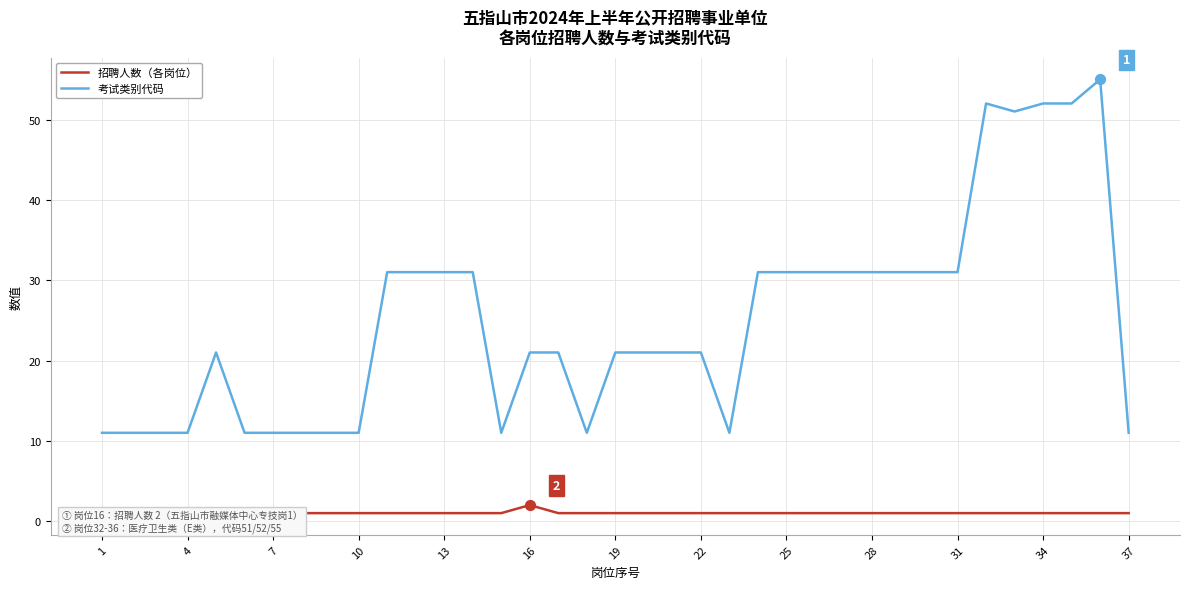

The 考试类别代码 series shows 11 at 7. True or false?

True